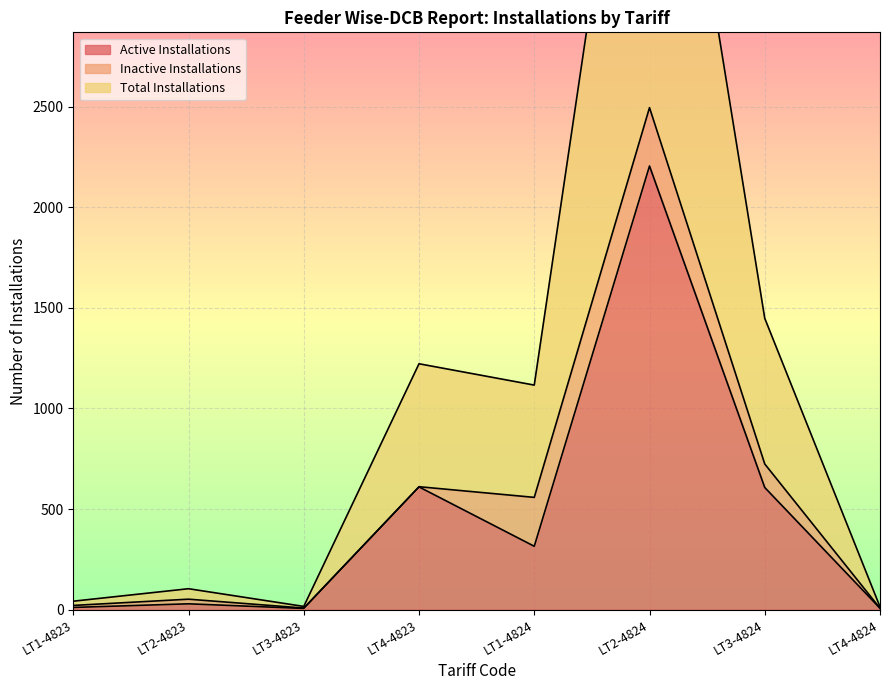

True or false: Active Installations and Total Installations intersect in this chart.

False